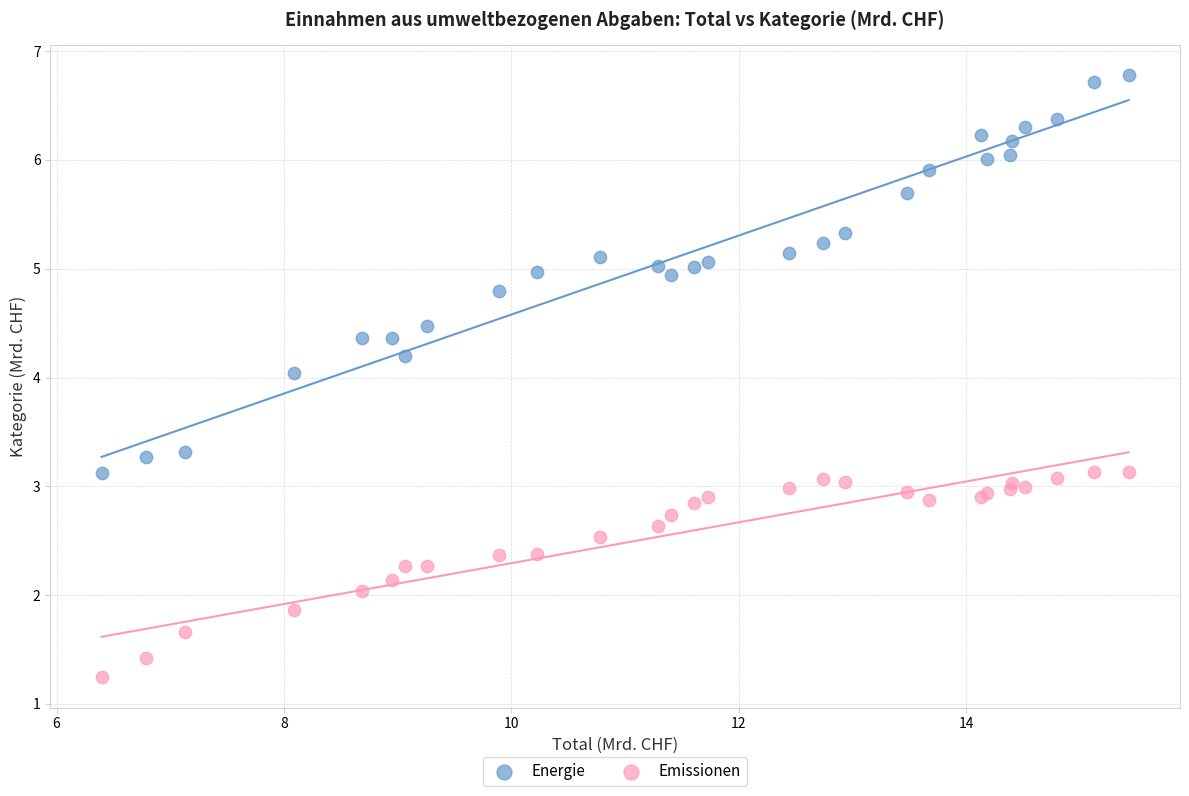

What is the X range (max minus min) for the scatter plot?

9.0